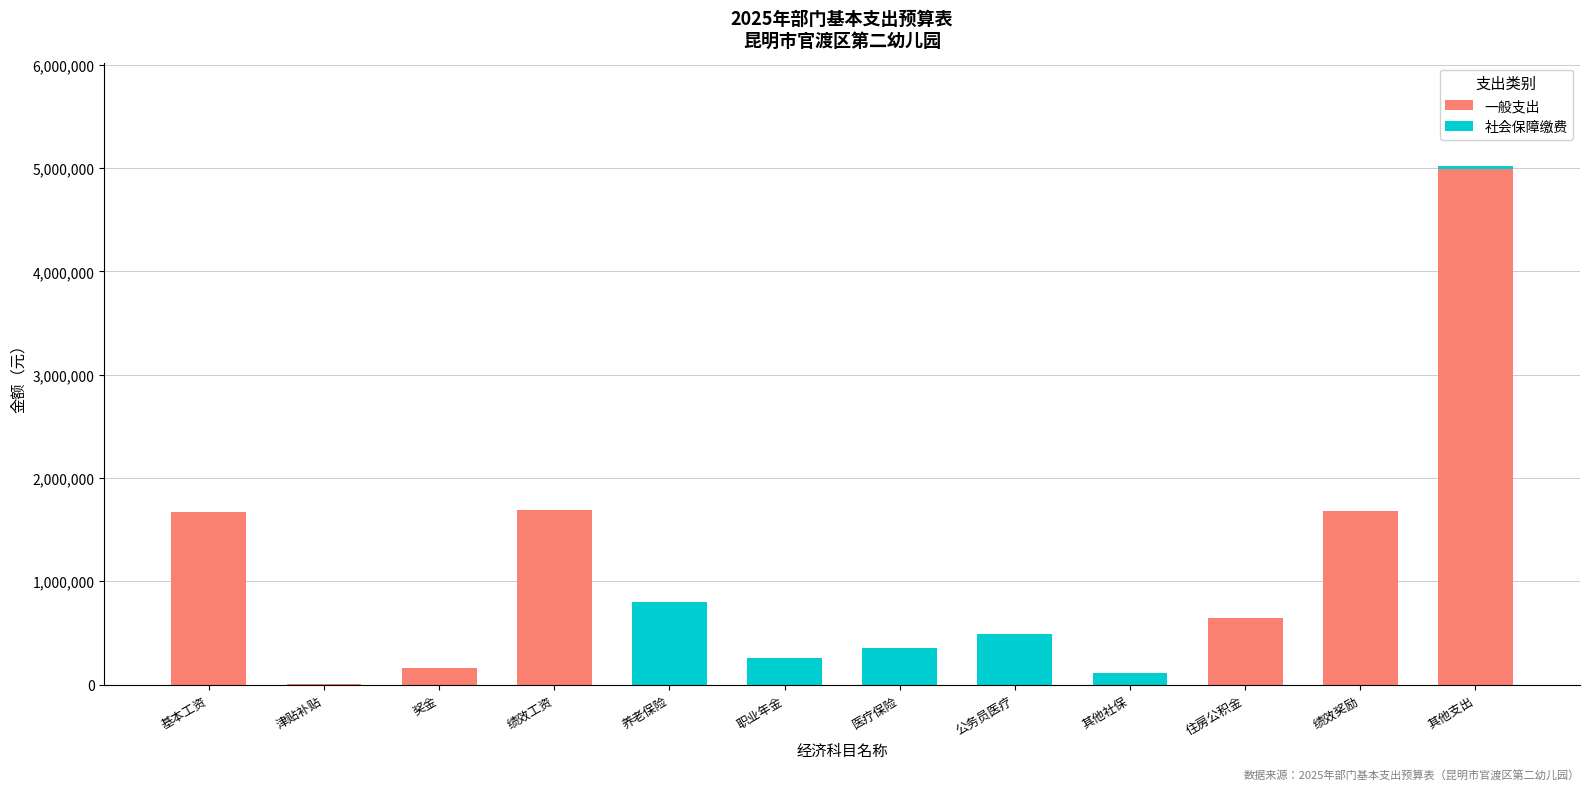

True or false: 一般支出 has a value of 0 at 其他社保.

True